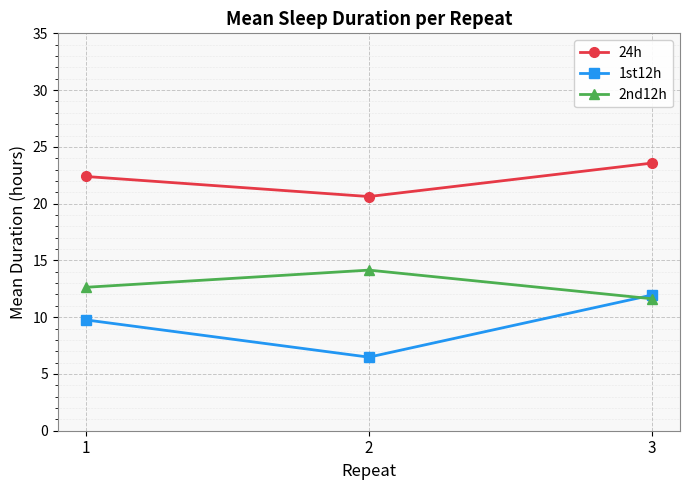

Between 2 and 3, which series saw the biggest shift?

1st12h